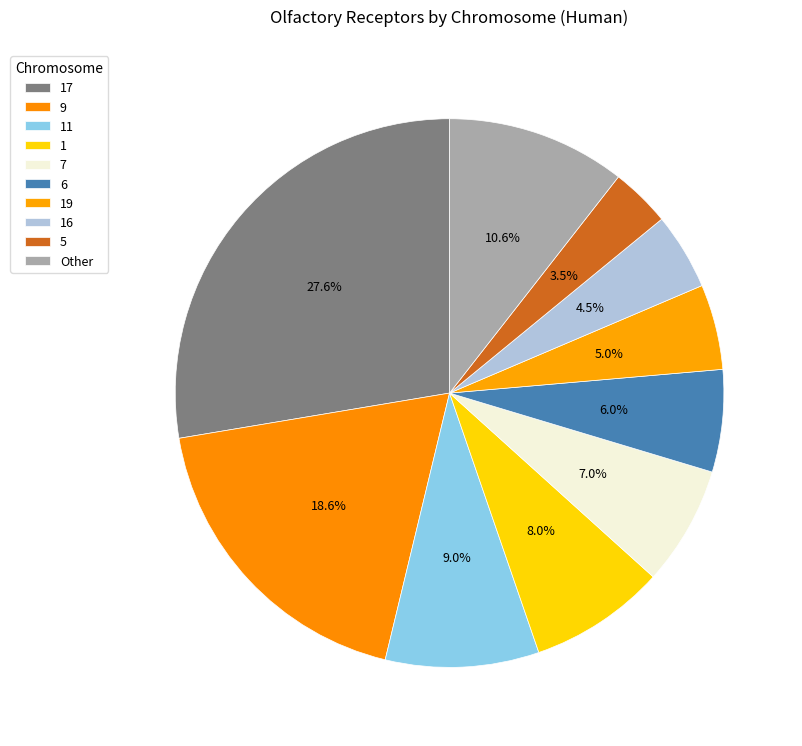

Count the number of slices in the pie.

10